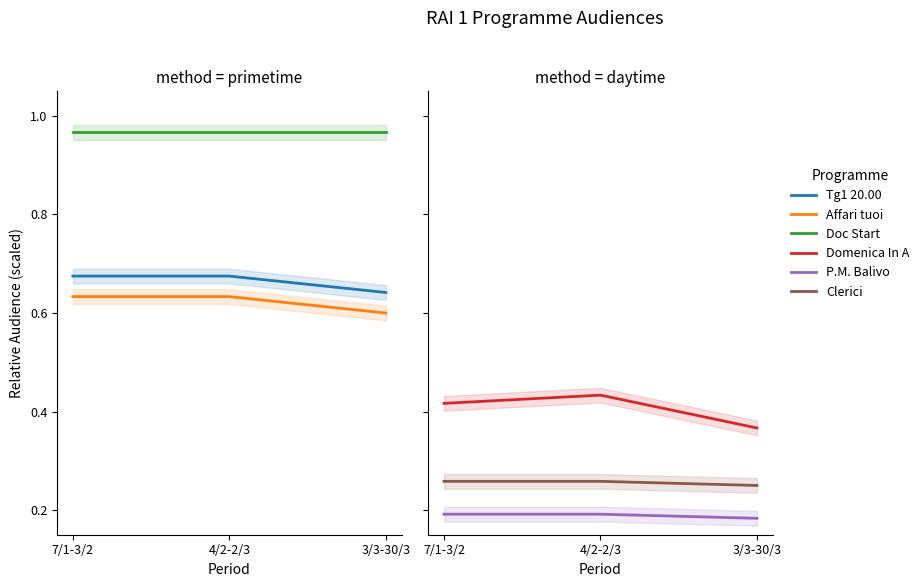

What is the sum of all RAI 1 Clerici values?

0.8